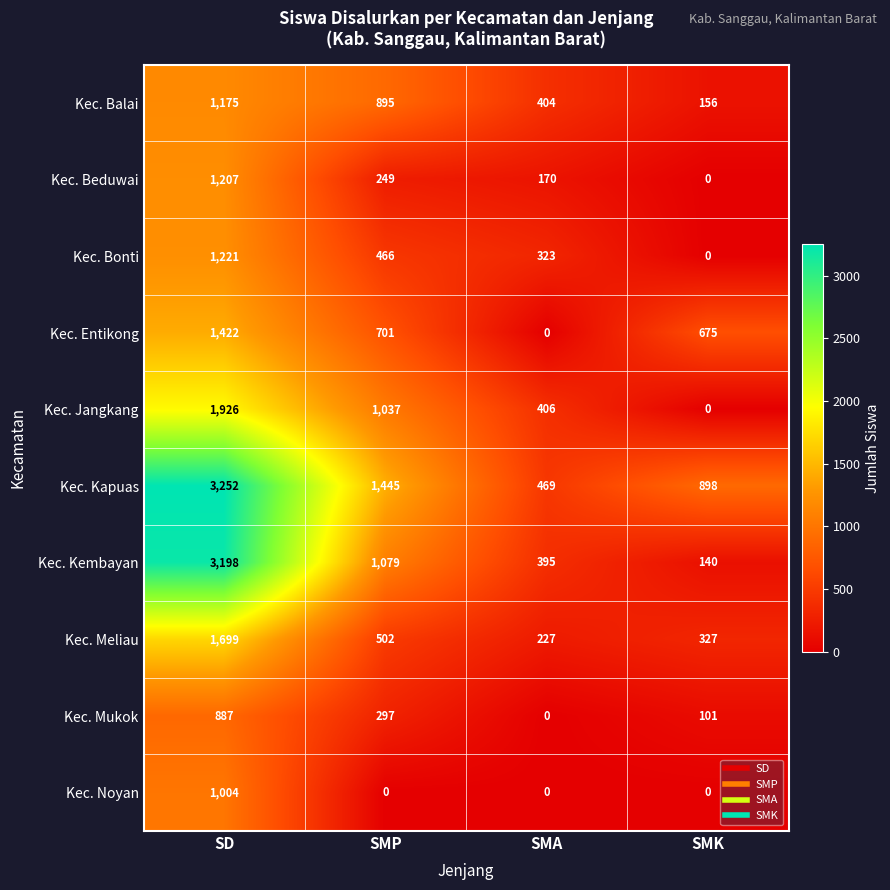

At how many categories does at least one series exceed 3022?

1